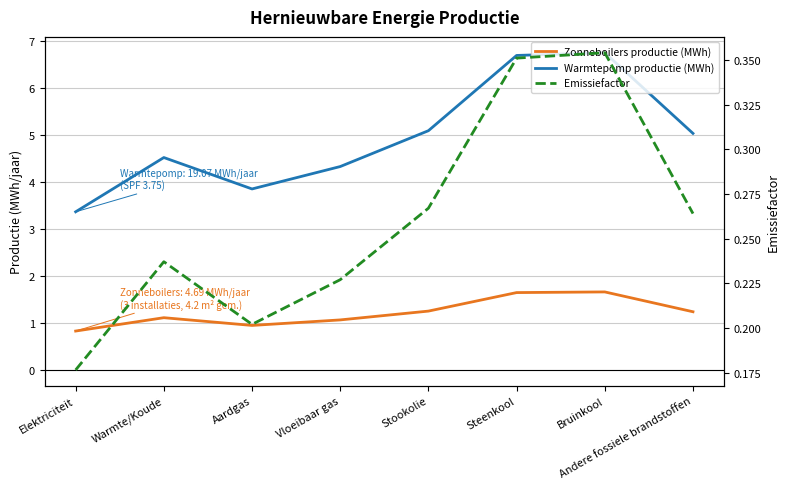

What is the minimum value for Warmtepomp productie (MWh)?

3.4